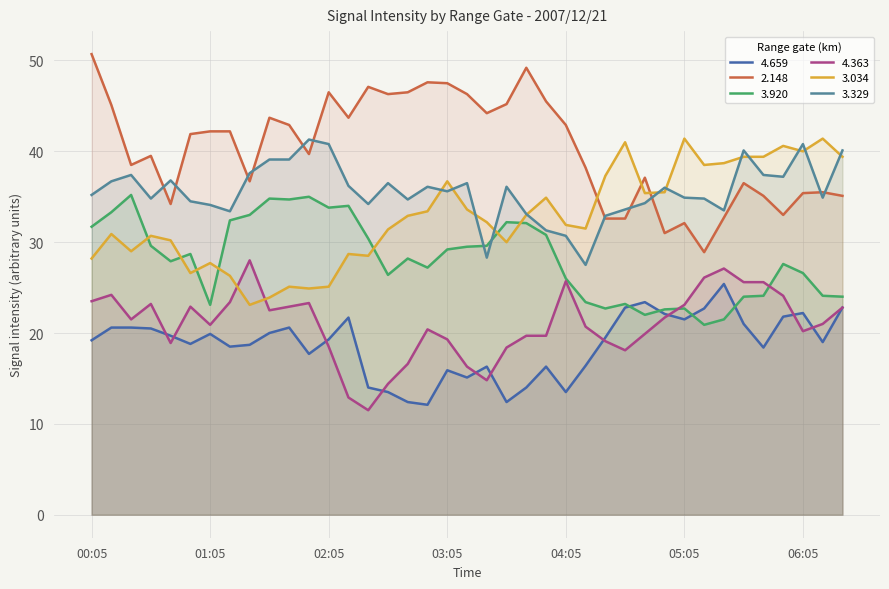

At which category is the sum across all series the highest?

00:15